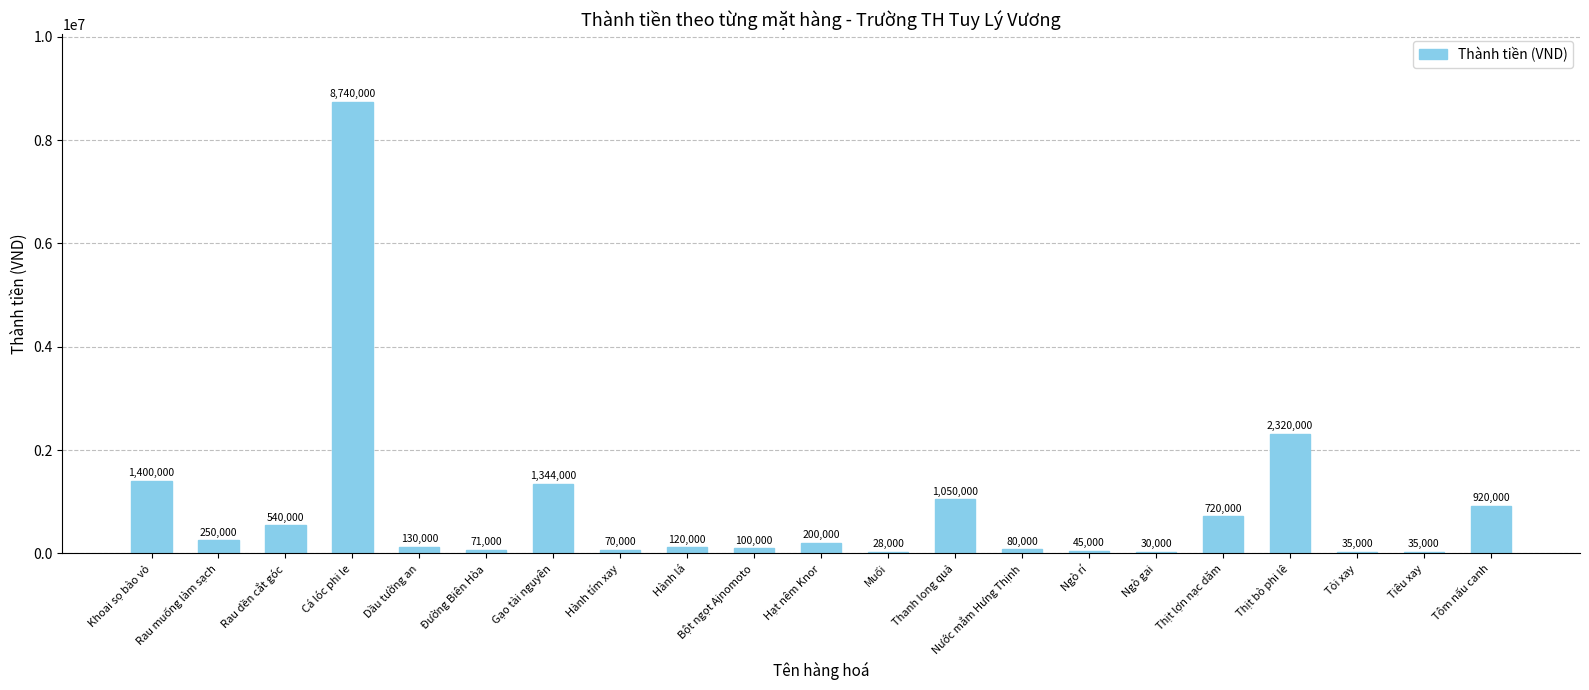

Where does the data first go above 130000?

Khoai sọ bào vỏ